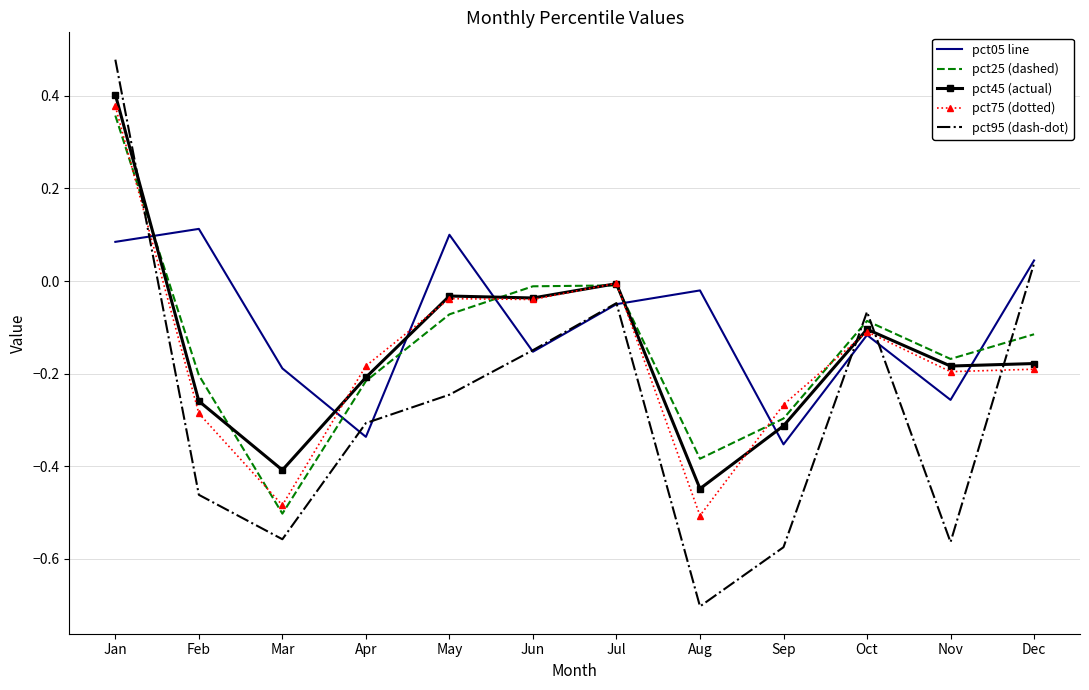

True or false: pct95 (dash-dot) and pct05 line intersect in this chart.

True